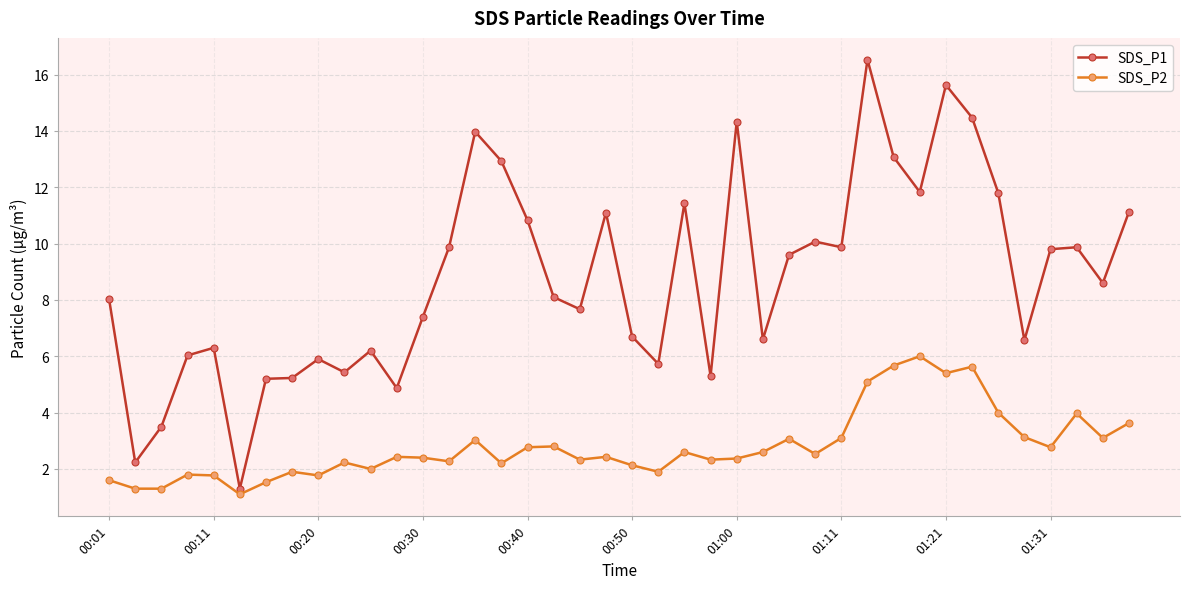

At how many categories does at least one series exceed 12?

7